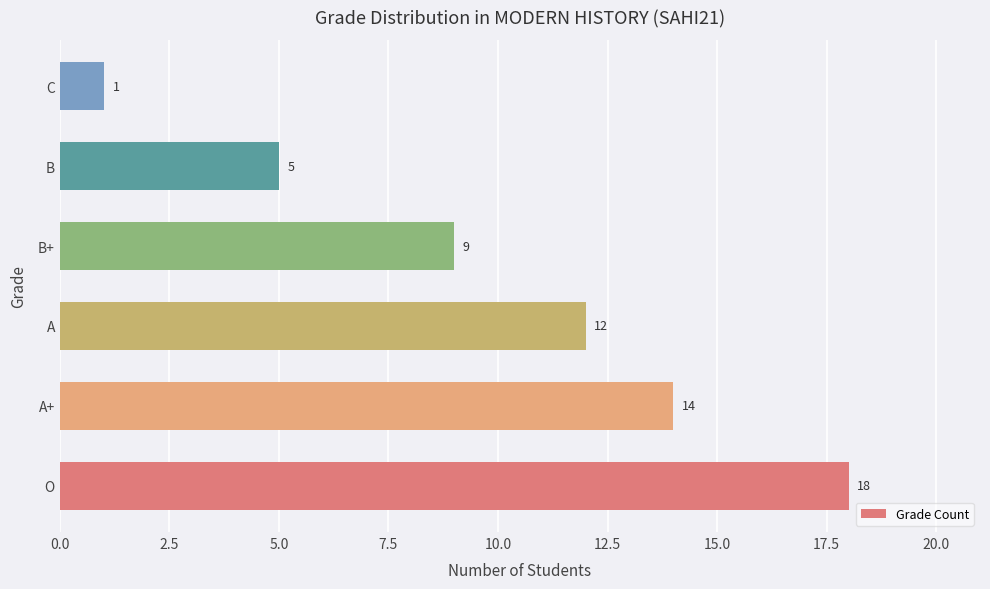

The value at A+ is 23. True or false?

False